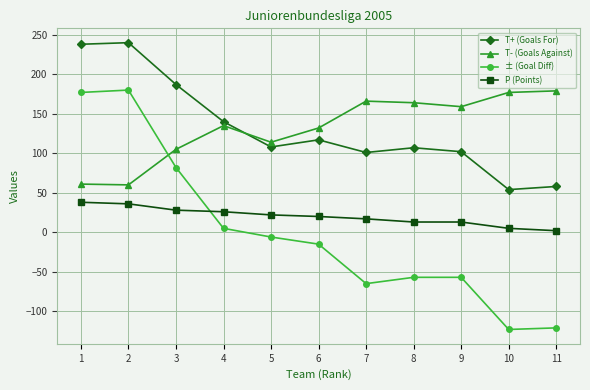

Where do ± (Goal Diff) and T- (Goals Against) first cross each other?

2 and 3